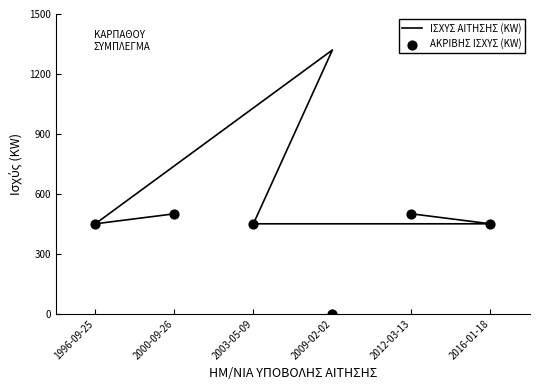

Which series reaches the maximum Y coordinate?

ΙΣΧΥΣ ΑΙΤΗΣΗΣ (KW)